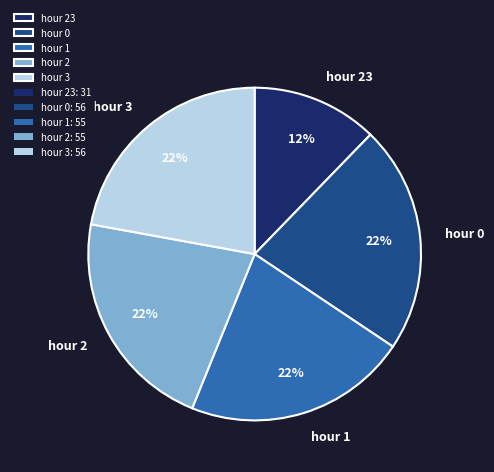

How many segments does this pie chart have?

5